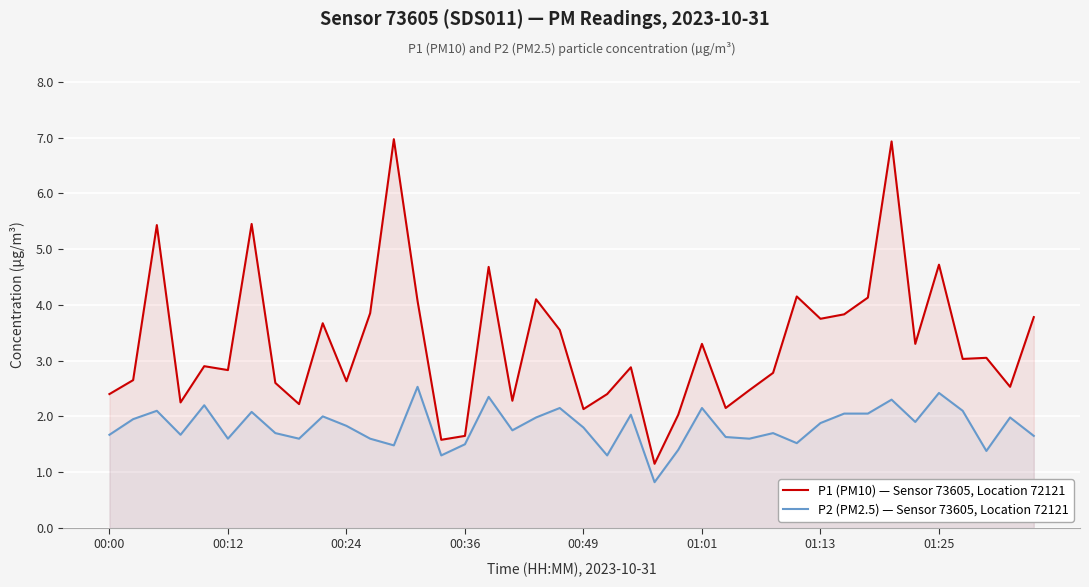

Reading left to right, extract all data points from this chart.

P1 (PM10) — Sensor 73605, Location 72121: 2.4	2.6	5.4	2.2	2.9	2.8	5.5	2.6	2.2	3.7	2.6	3.9	7.0	4.1	1.6	1.6	4.7	2.3	4.1	3.5	2.1	2.4	2.9	1.1	2.0	3.3	2.1	2.5	2.8	4.2	3.8	3.8	4.1	6.9	3.3	4.7	3.0	3.0	2.5	3.8
P2 (PM2.5) — Sensor 73605, Location 72121: 1.7	1.9	2.1	1.7	2.2	1.6	2.1	1.7	1.6	2.0	1.8	1.6	1.5	2.5	1.3	1.5	2.4	1.8	2.0	2.1	1.8	1.3	2.0	0.8	1.4	2.1	1.6	1.6	1.7	1.5	1.9	2.0	2.0	2.3	1.9	2.4	2.1	1.4	2.0	1.6